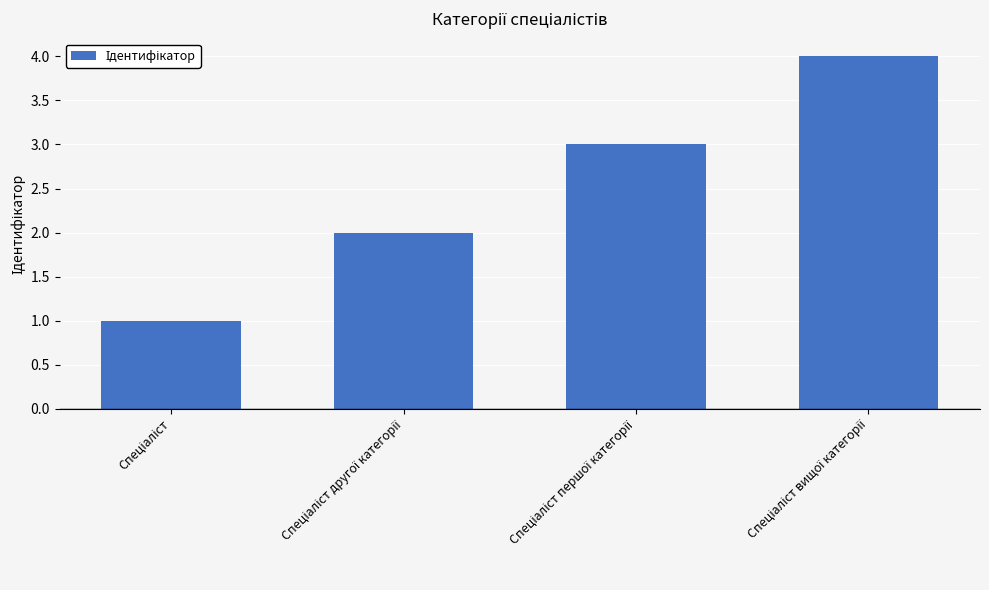

What is the difference between the maximum and minimum values?

3